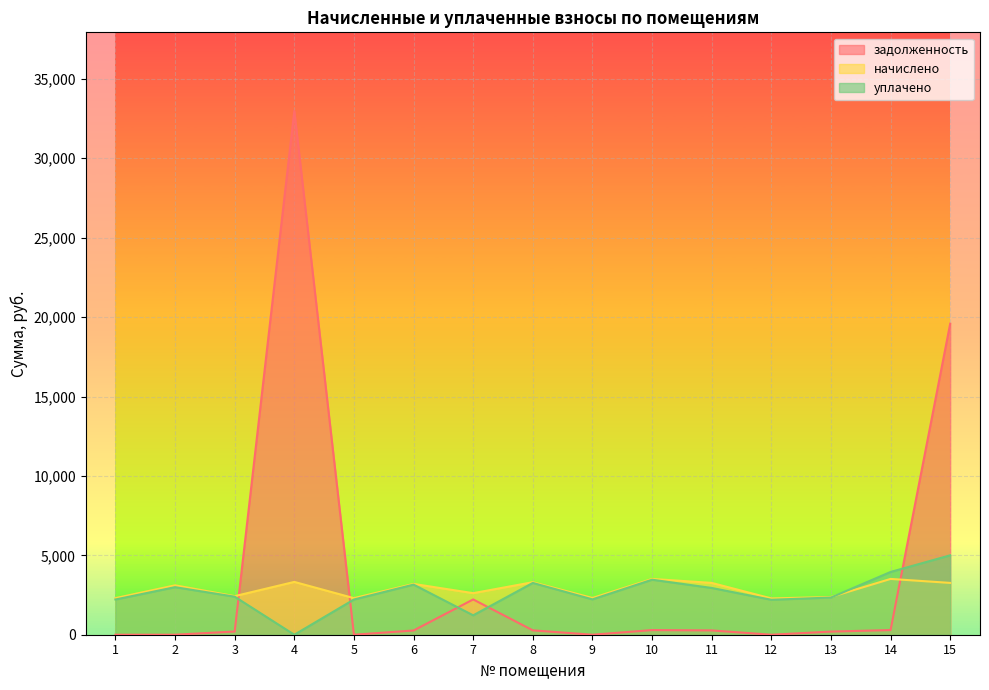

How many series are shown in this chart?

3